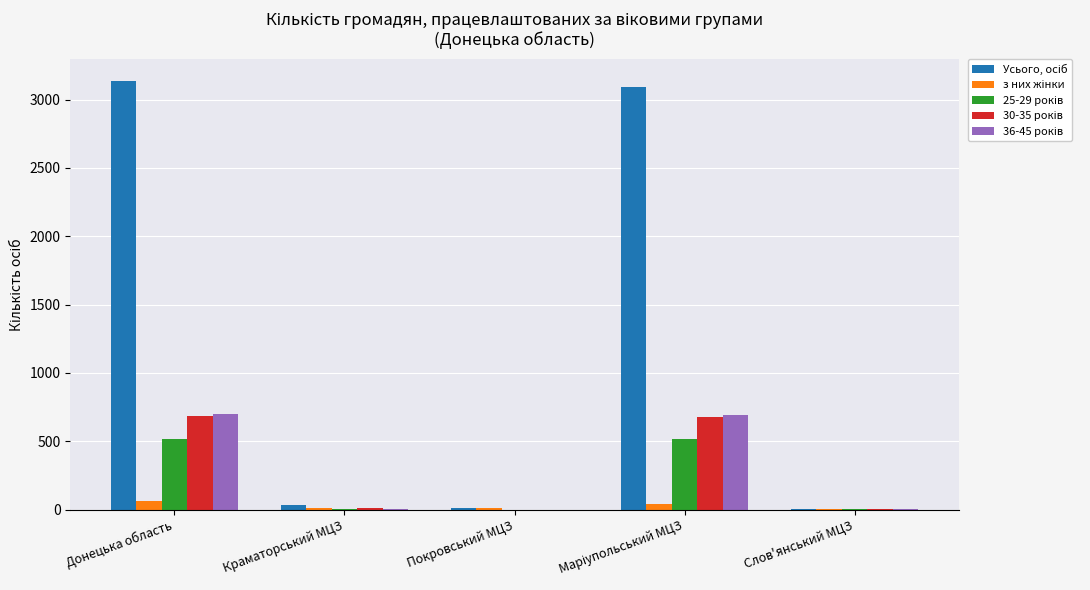

What is the difference between the maximum and second lowest values in the 25-29 років series?

516